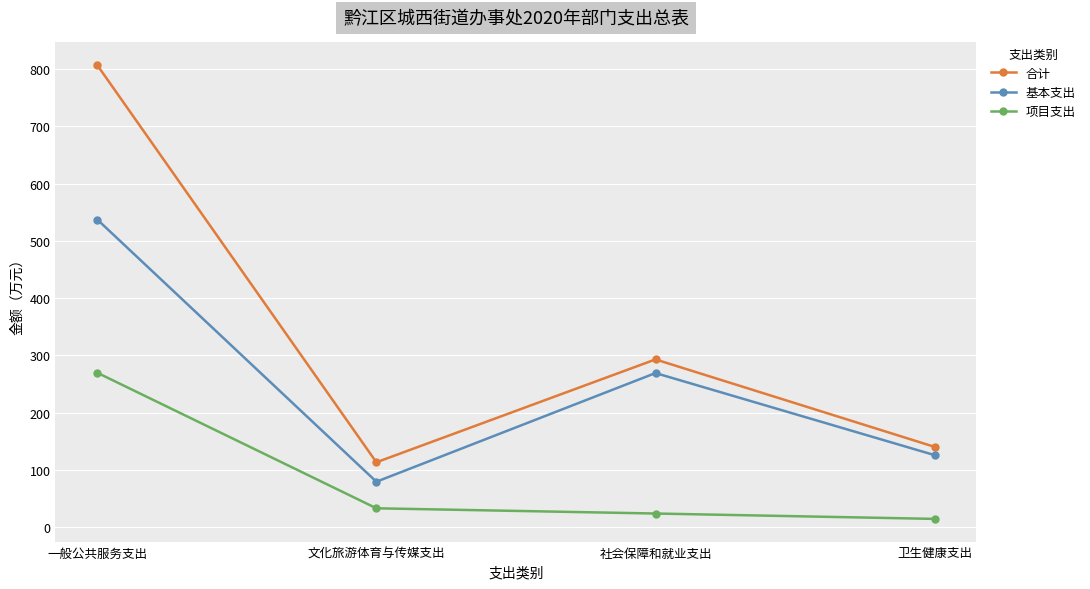

What is the label of the 3rd point from the left?

社会保障和就业支出